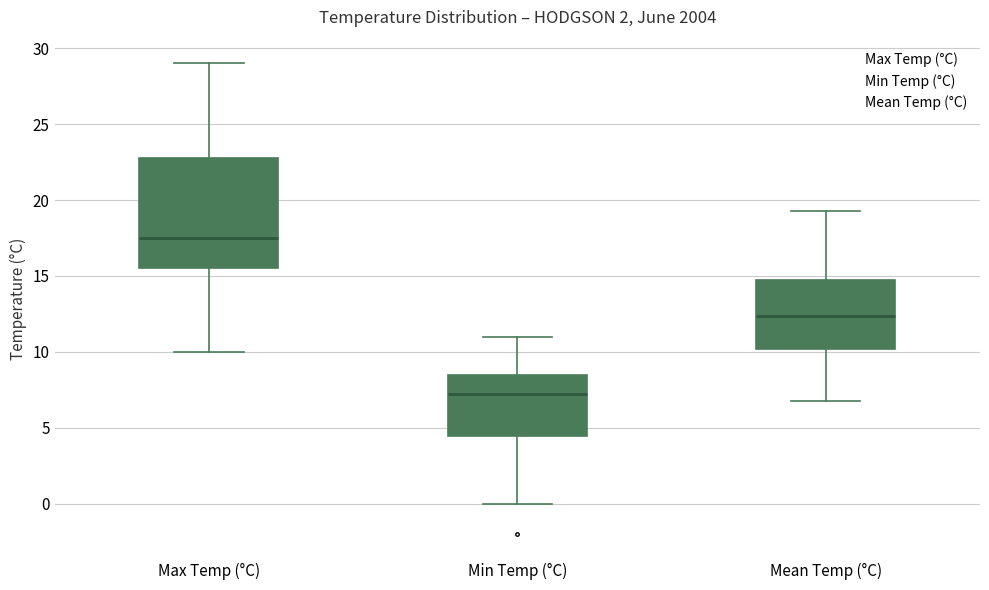

Reading left to right, transcribe this box plot: for each box, give where its median line is, the range the box spans, and where its two whiskers end, as read against the y-axis. The values are not printed on the chart, so give them approximately, as read against the axis.

Max Temp (°C): median 17.5, box 15.5 to 23.0, whiskers 10.0 to 29.0
Min Temp (°C): median 7.5, box 4.5 to 8.5, whiskers 0.0 to 11.0
Mean Temp (°C): median 12.5, box 10.0 to 14.5, whiskers 7.0 to 19.5